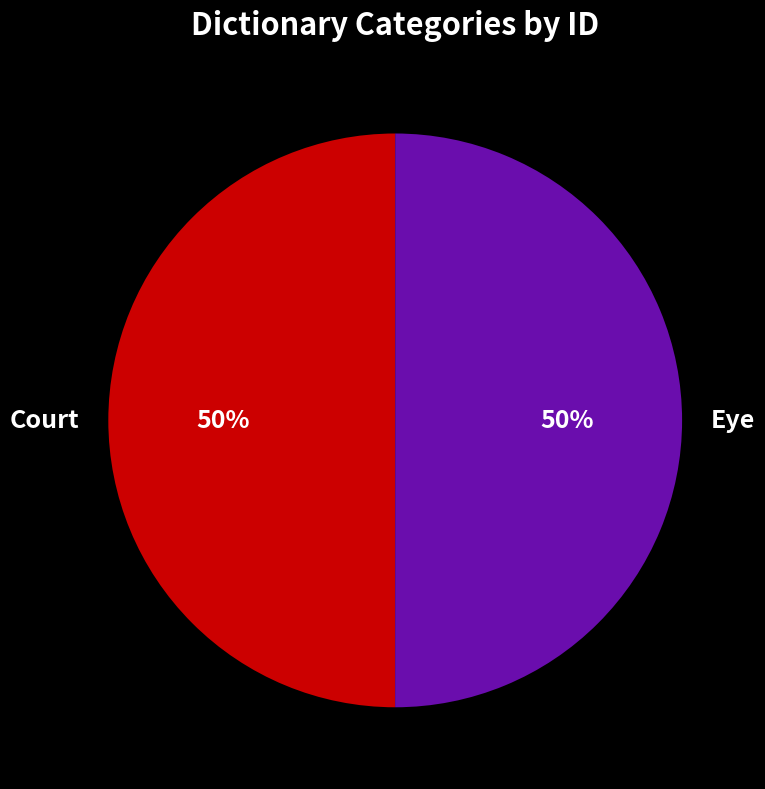

To the nearest percent, what is the combined percentage of Court and Eye?

100%